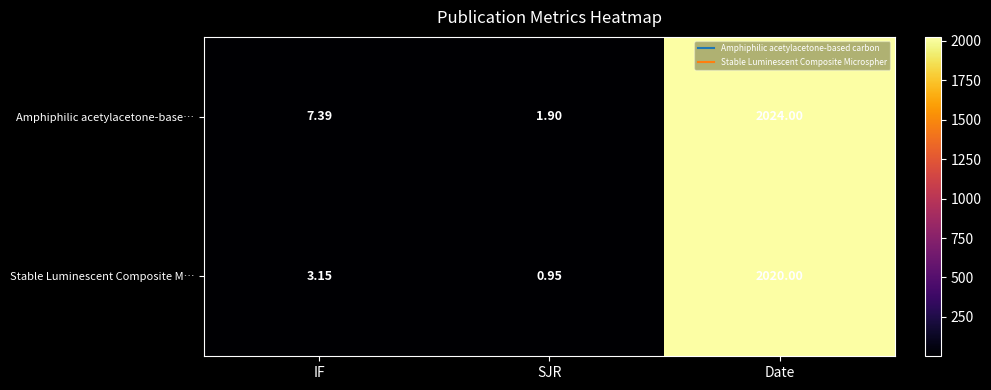

What is the spread (max minus min) of values at Date?

4.0